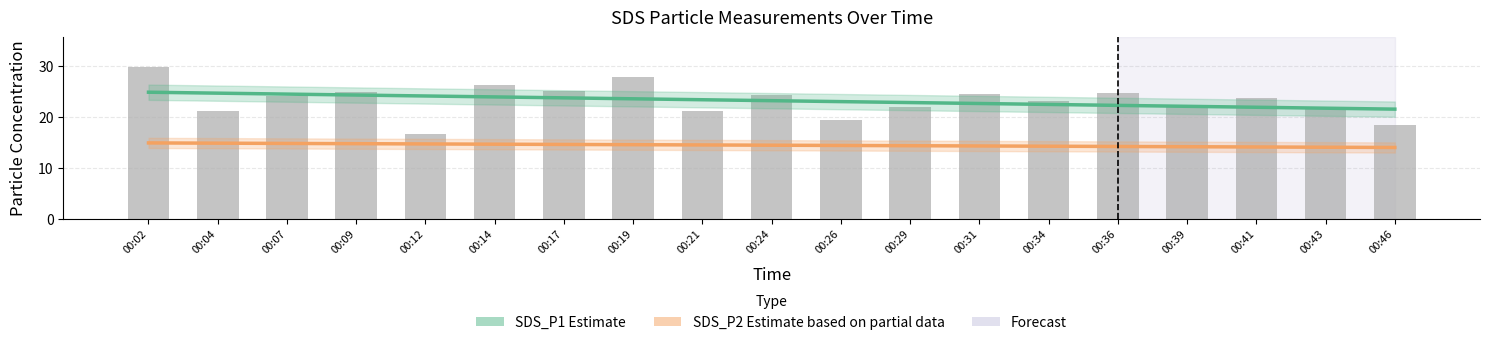

Which series has the largest range (max minus min)?

SDS_P1 (bars)